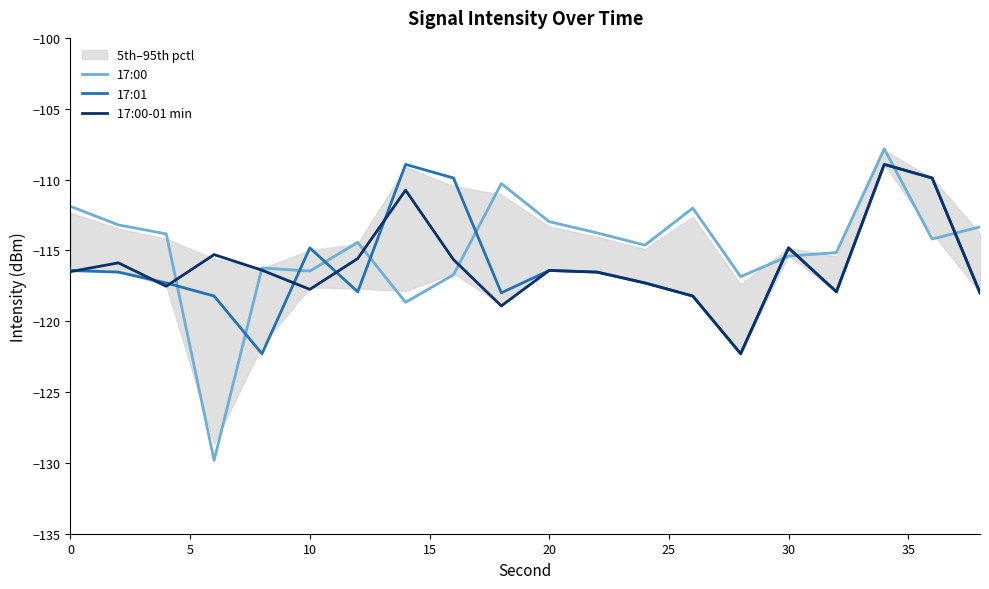

True or false: 17:00-01 min and 17:01 intersect in this chart.

True